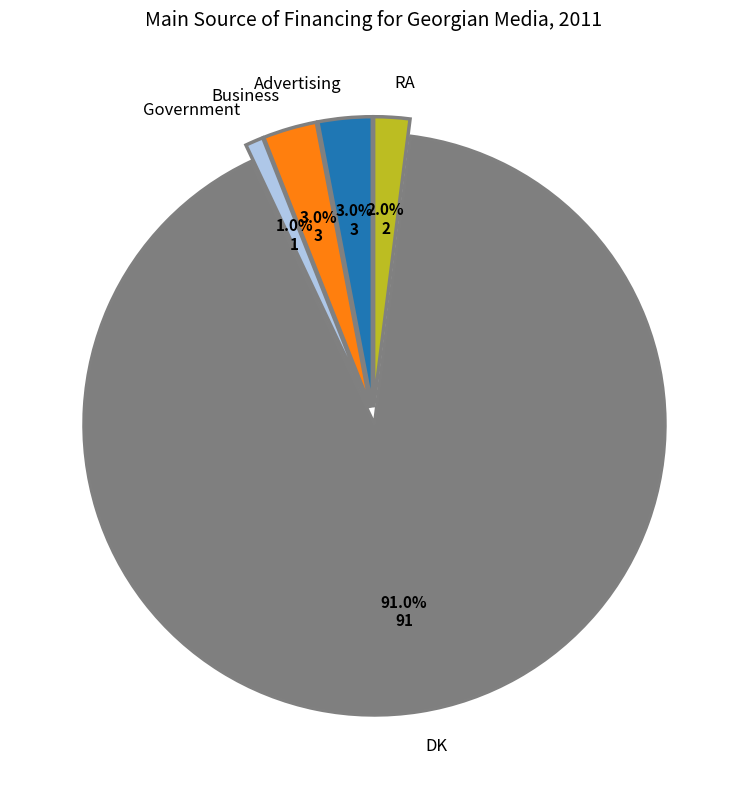

What is the ratio of the value at Business to the value at Government?

3.0